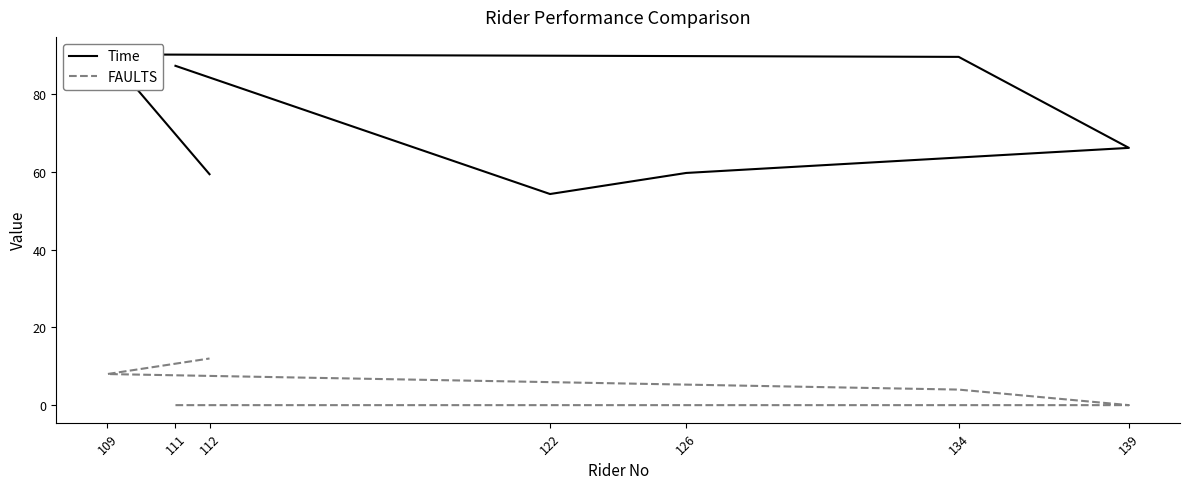

What are all the series names shown in the legend?

Time, FAULTS